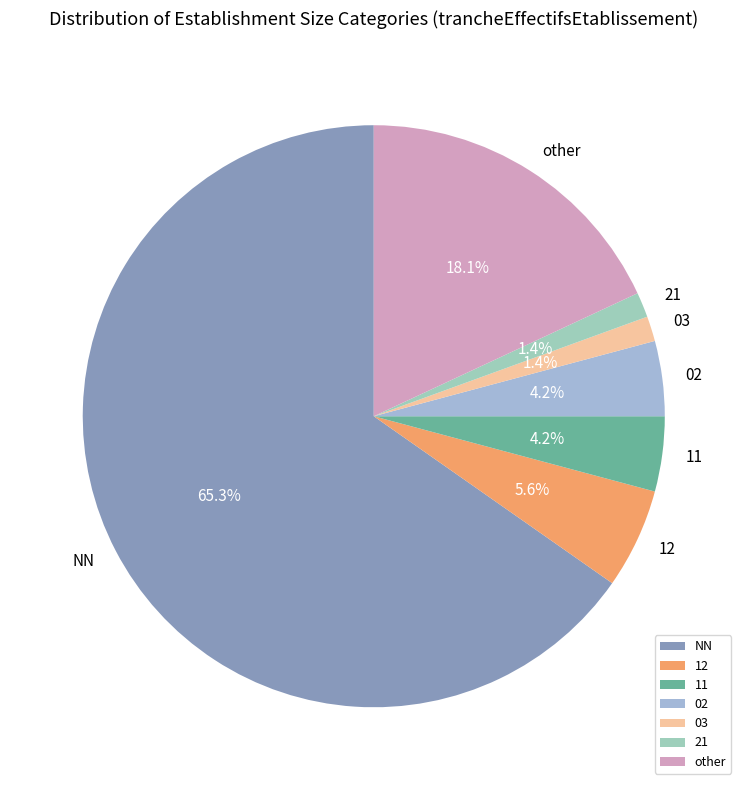

Is there a majority slice in this chart?

Yes